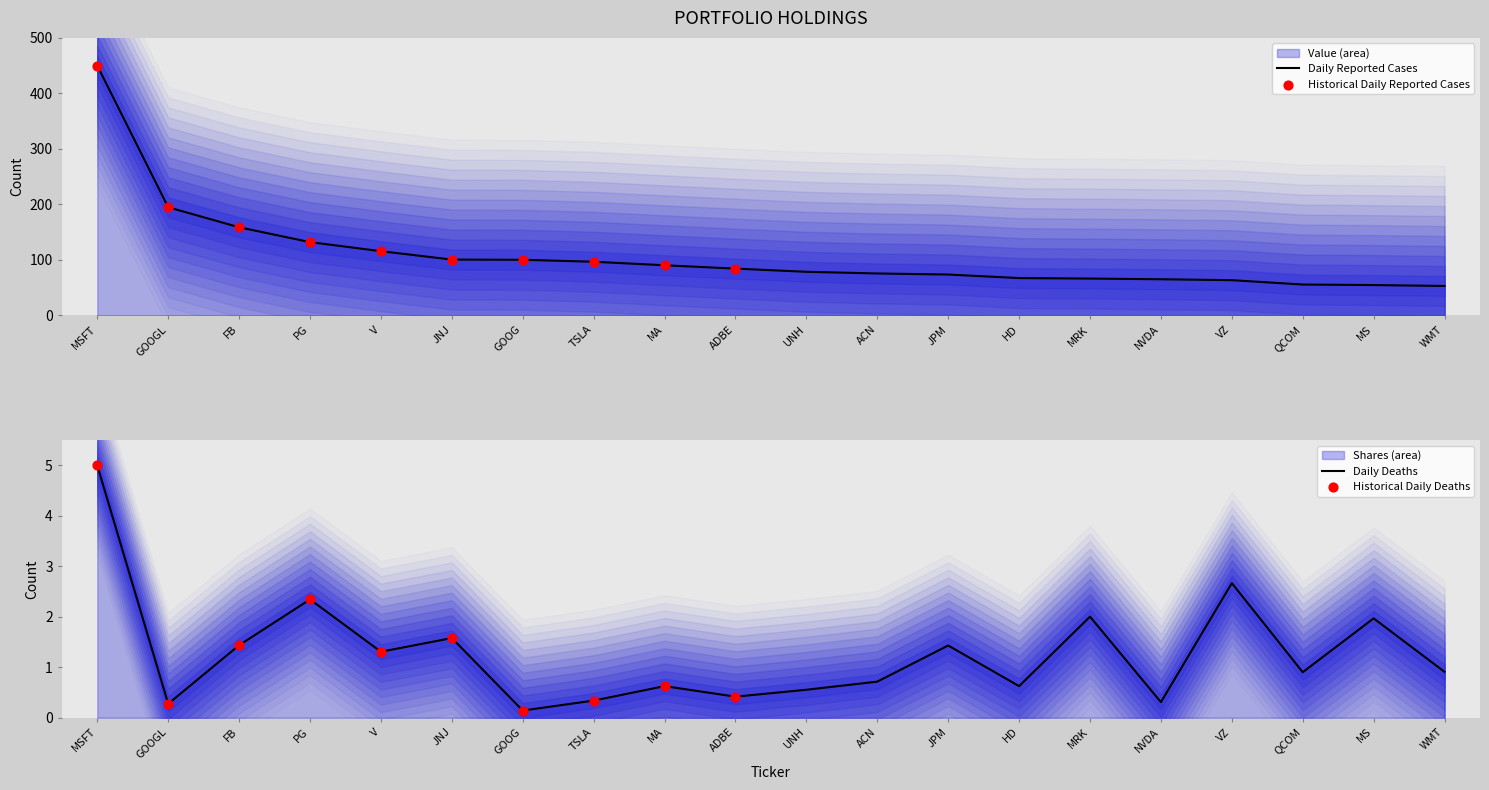

Is the value of Shares at NVDA greater than the value of Value at MRK?

No